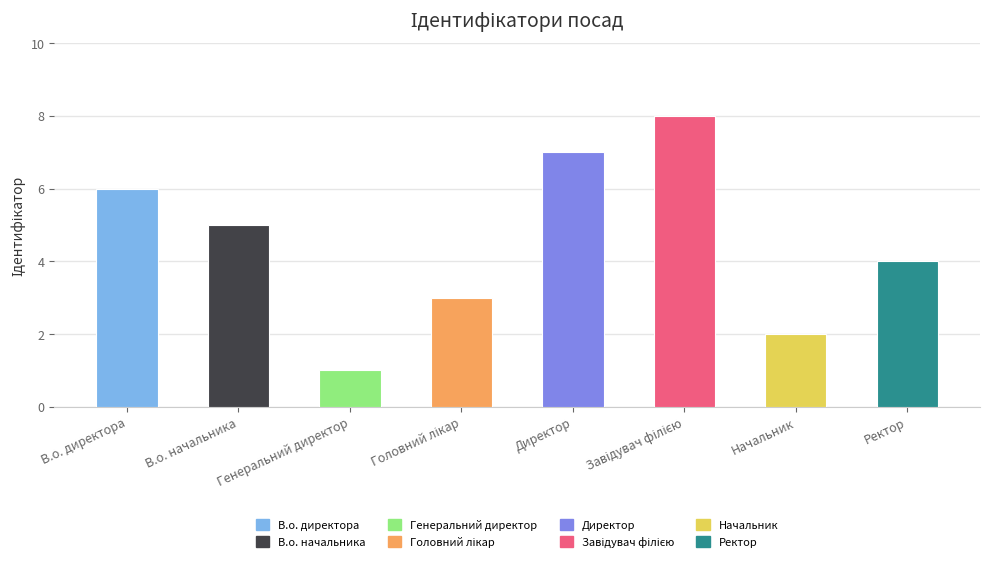

What position from the left is Ректор?

8